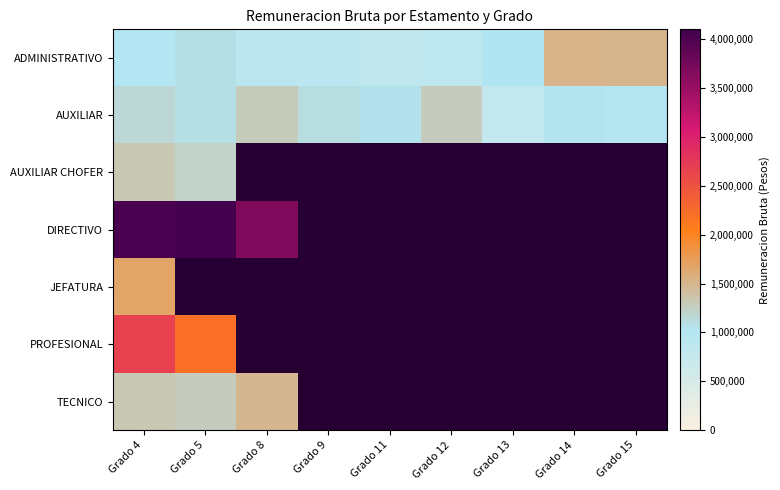

Rank the series by their maximum value, from lowest to highest.

AUXILIAR, AUXILIAR CHOFER, TECNICO, ADMINISTRATIVO, JEFATURA, PROFESIONAL, DIRECTIVO